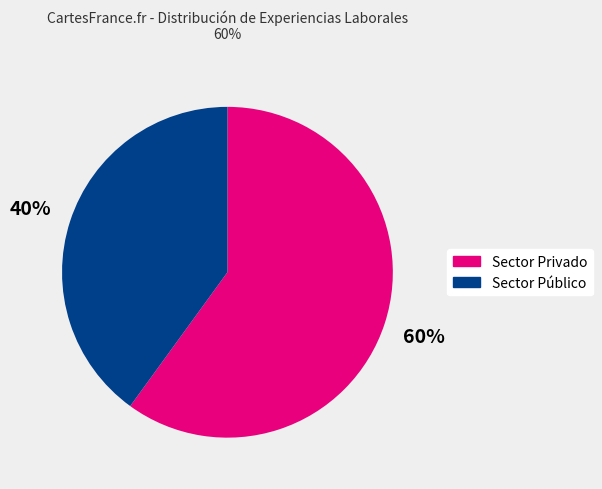

Is there any slice that represents more than half of the pie?

Yes